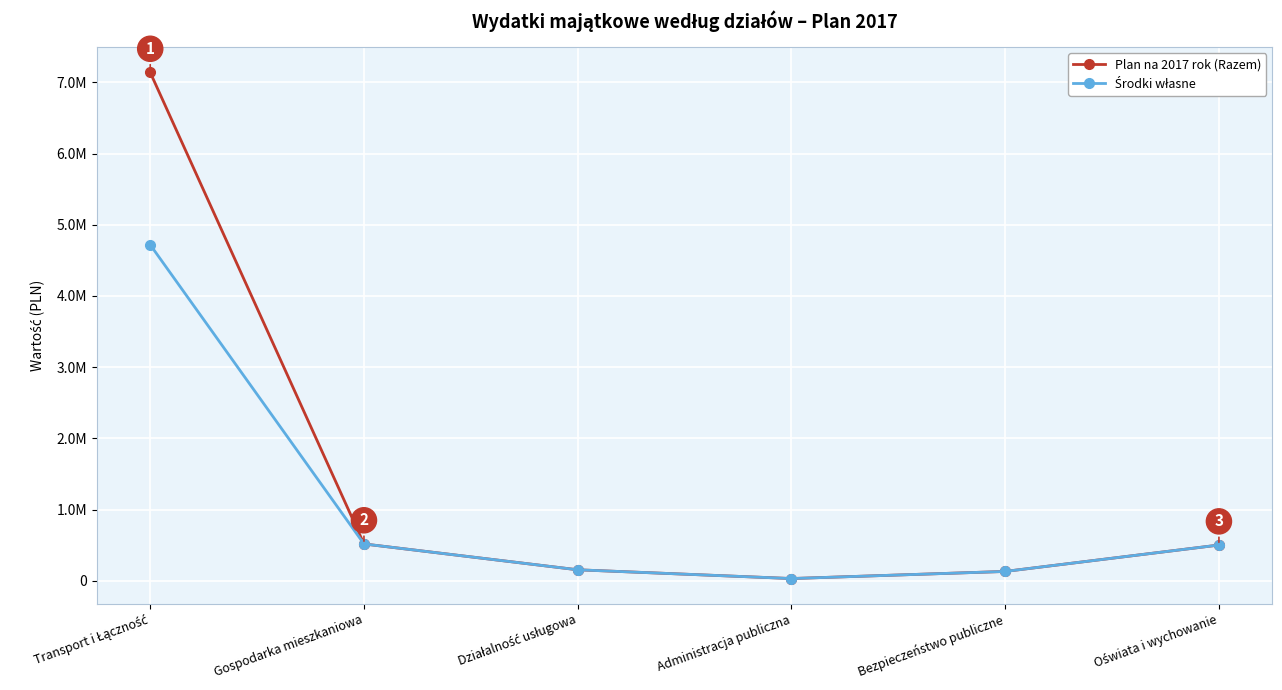

Does the chart have visible grid lines?

Yes